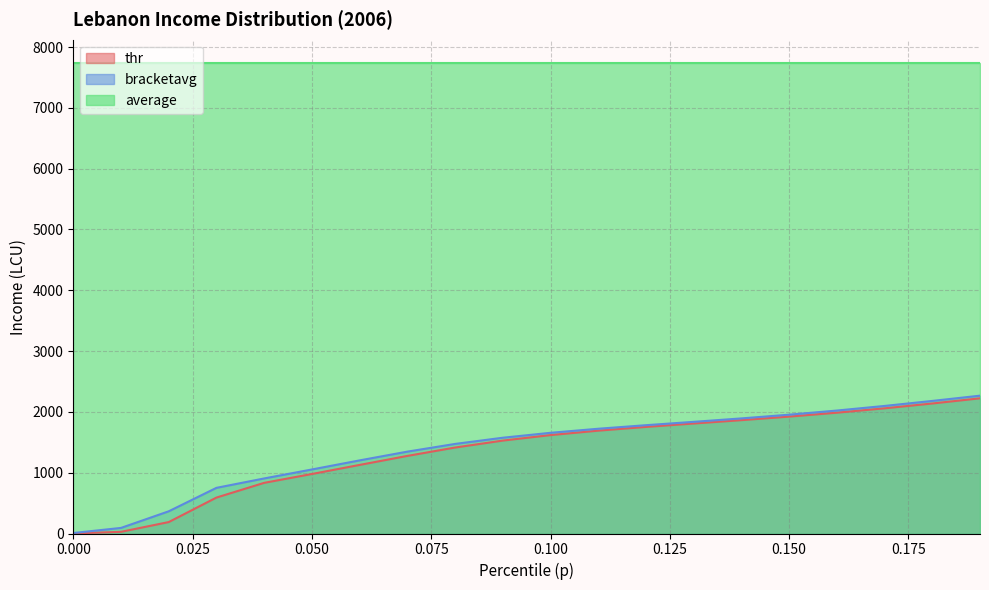

What is the total value across all series at 0.150?

11610.7